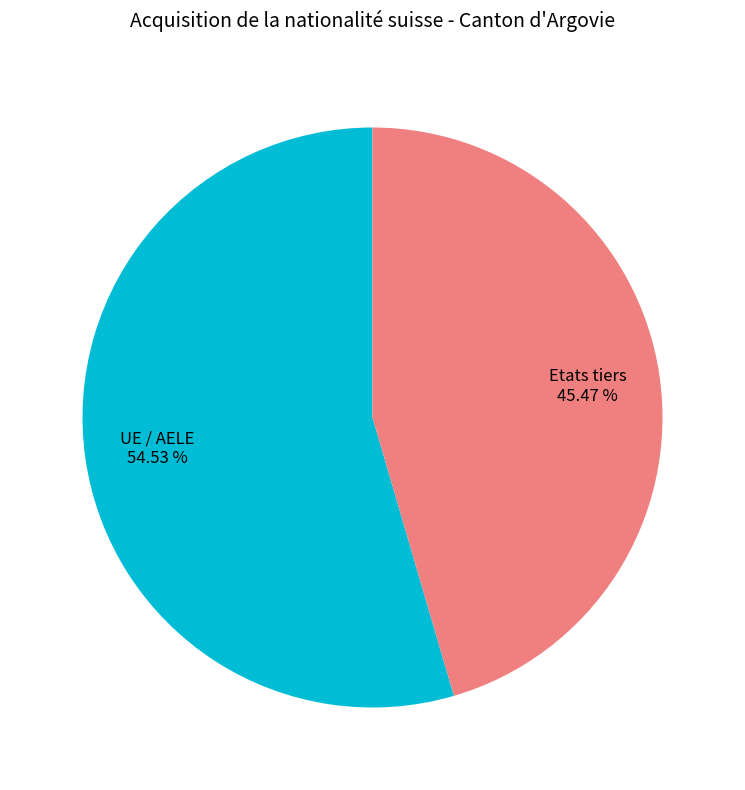

To the nearest percent, what portion does UE / AELE represent?

55%